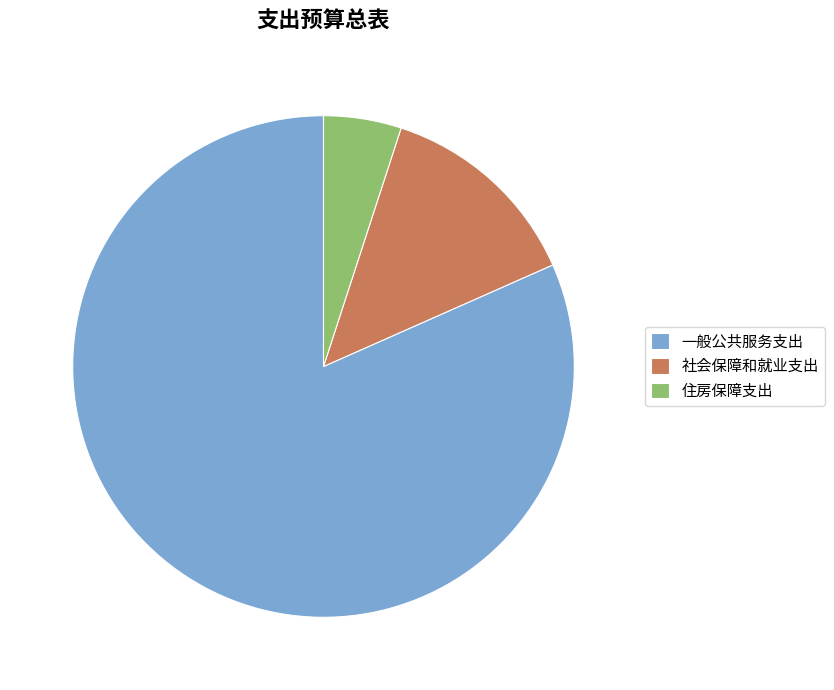

How many slices are in this pie chart?

3